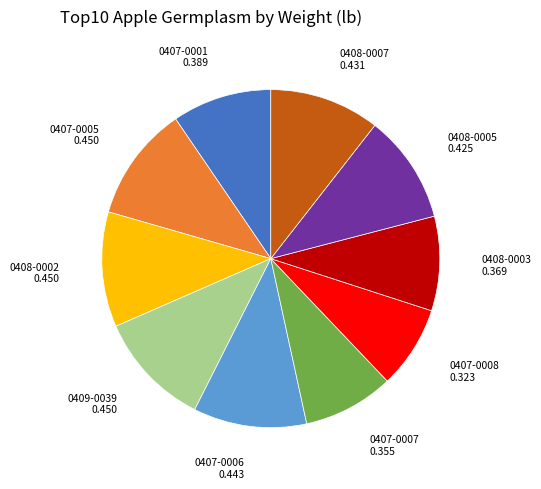

Is there any slice that represents more than half of the pie?

No